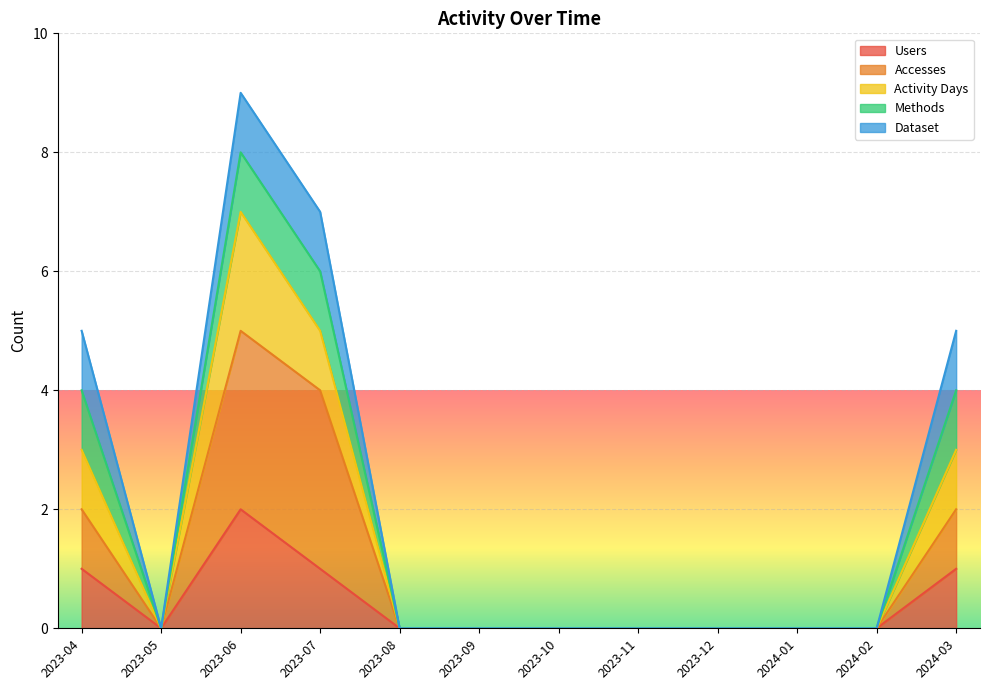

True or false: Users has more than 0 points higher than both neighbors.

True